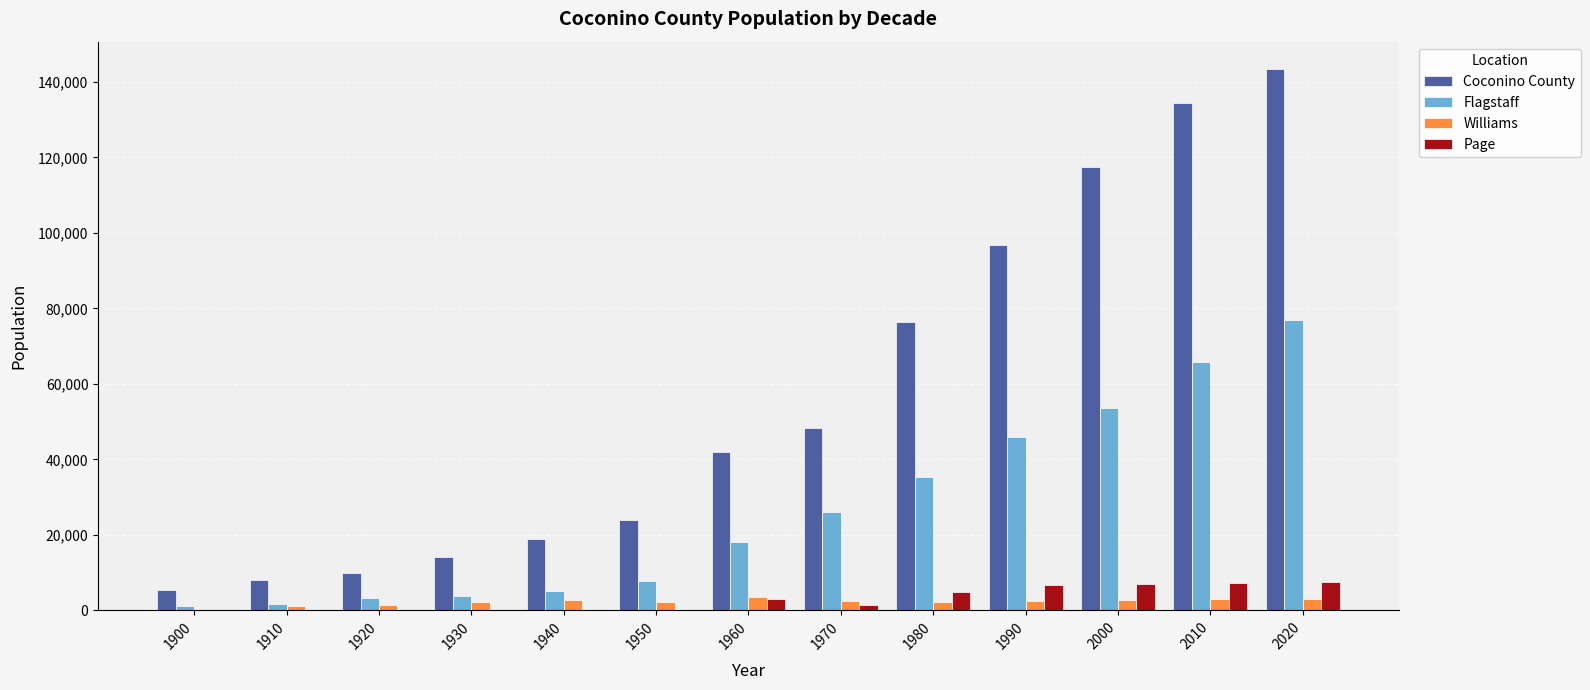

Which series changed the most between 1980 and 2020?

Coconino County